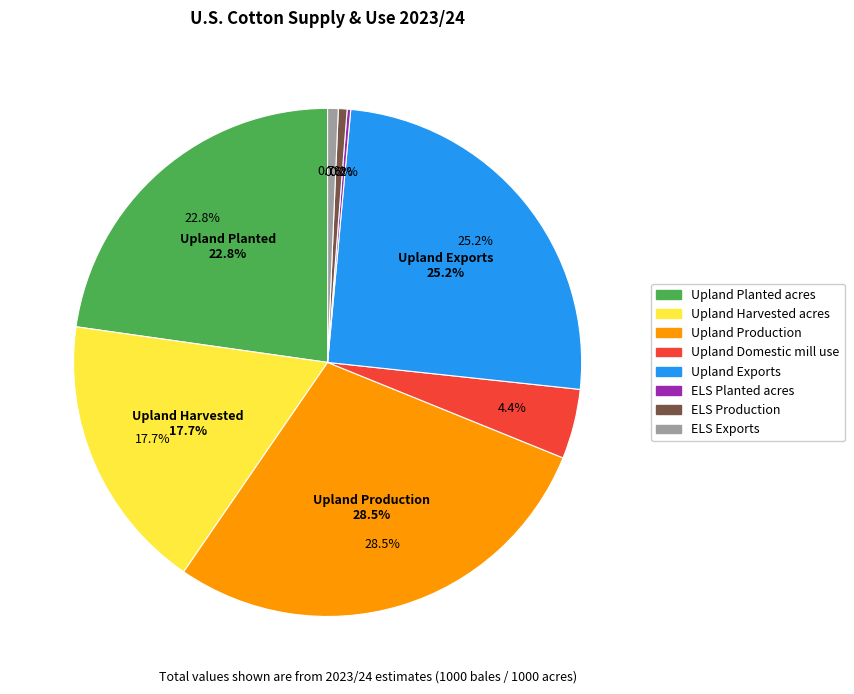

Count the number of slices in the pie.

8